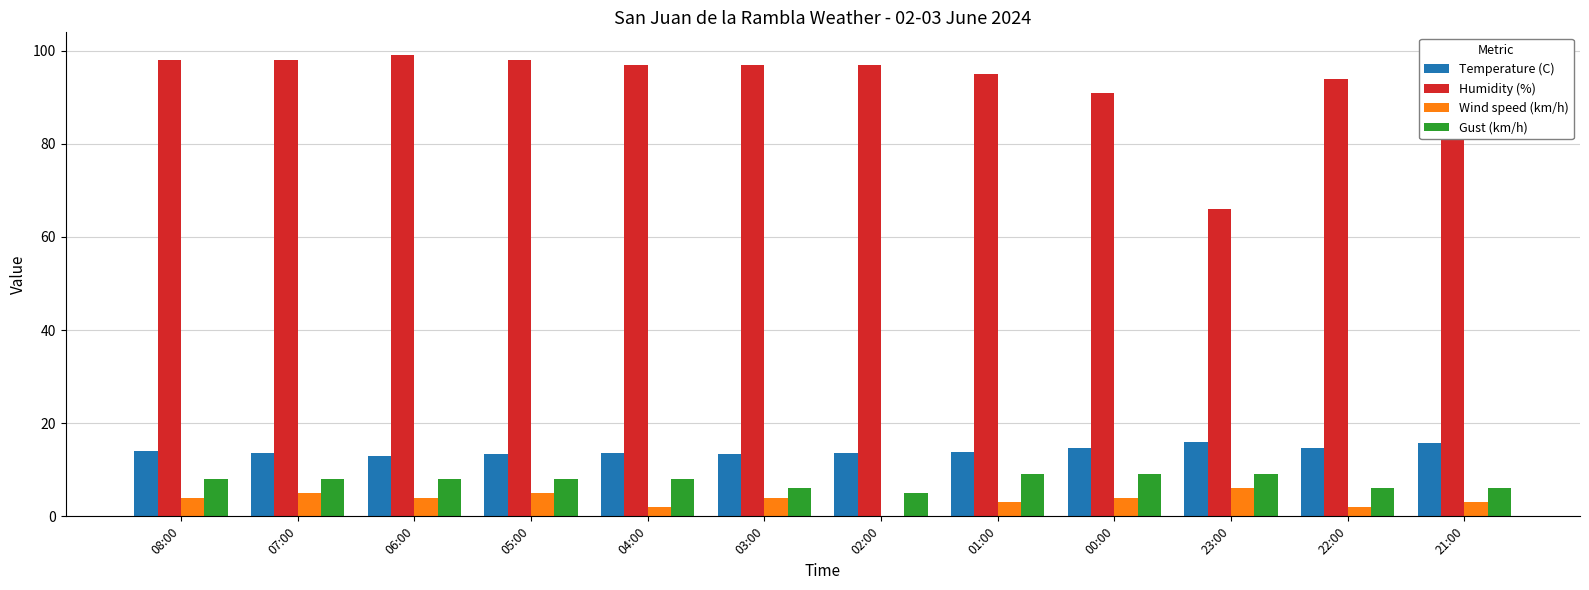

True or false: Wind speed (km/h) has a value of 0.0 at 02:00.

True